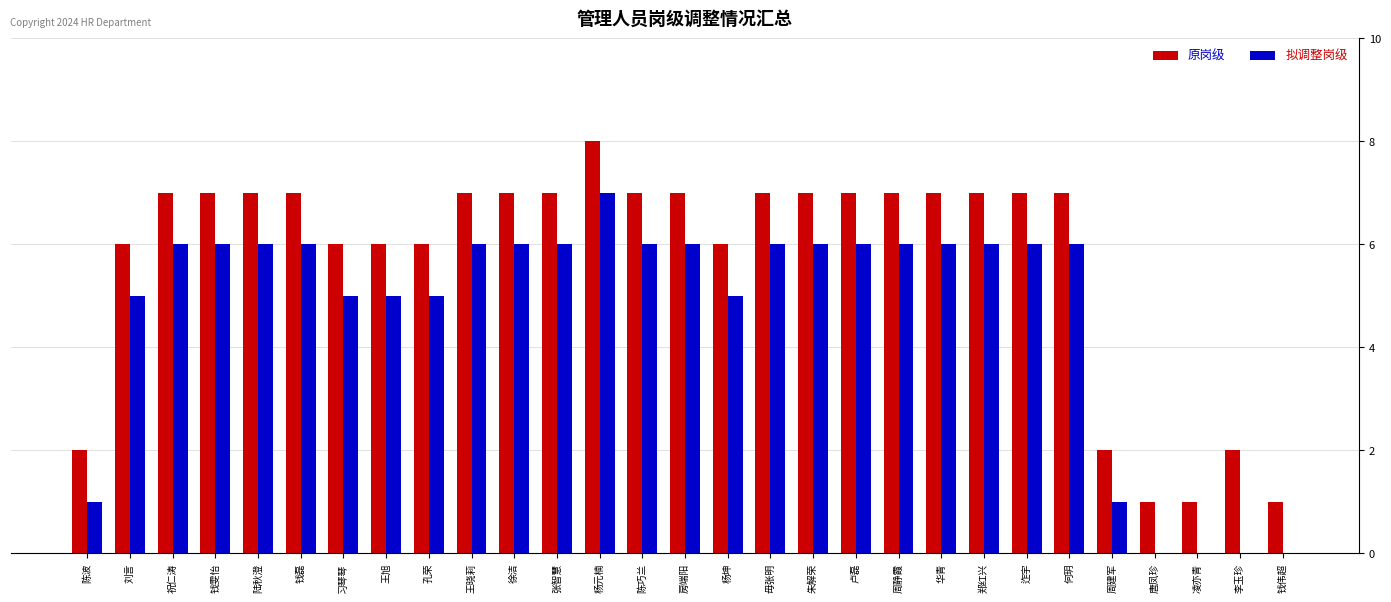

What is the total value across all series at 祝仁涛?

13